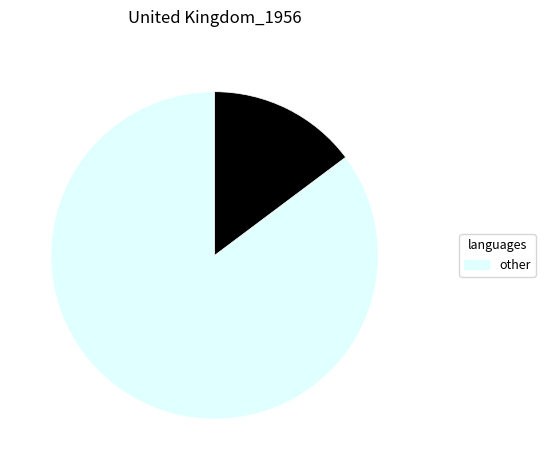

Does any single category account for the majority?

Yes